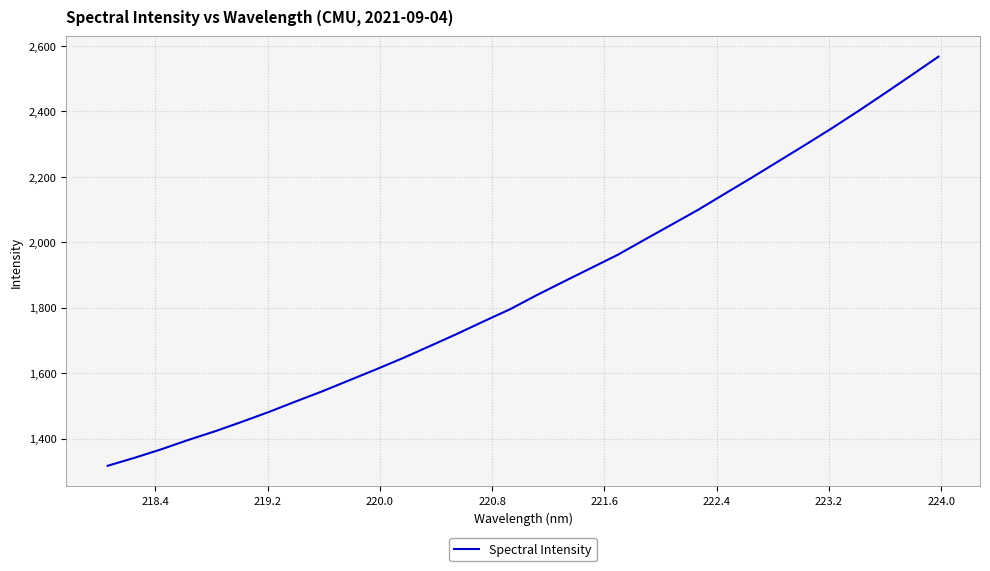

What is the smallest value displayed?

1316.8